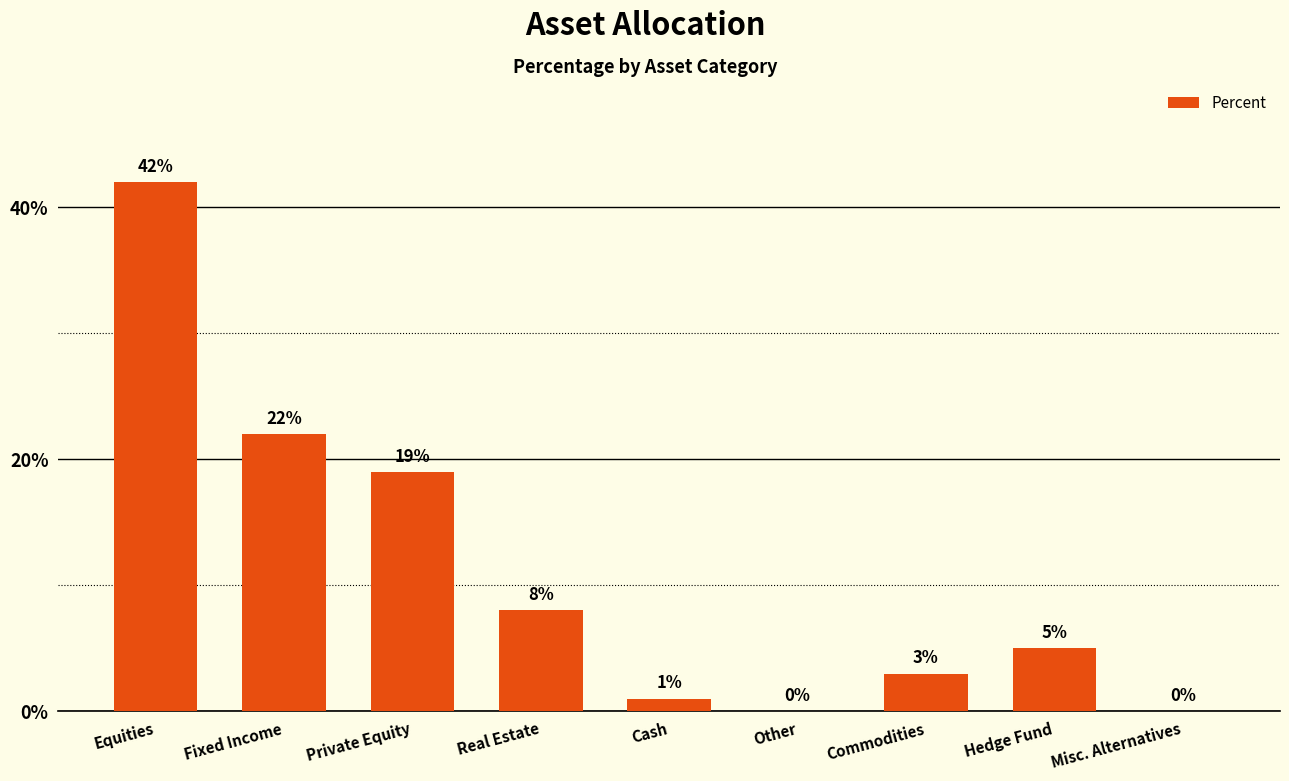

Approximately how many times larger is the value at Hedge Fund compared to Private Equity?

0.3